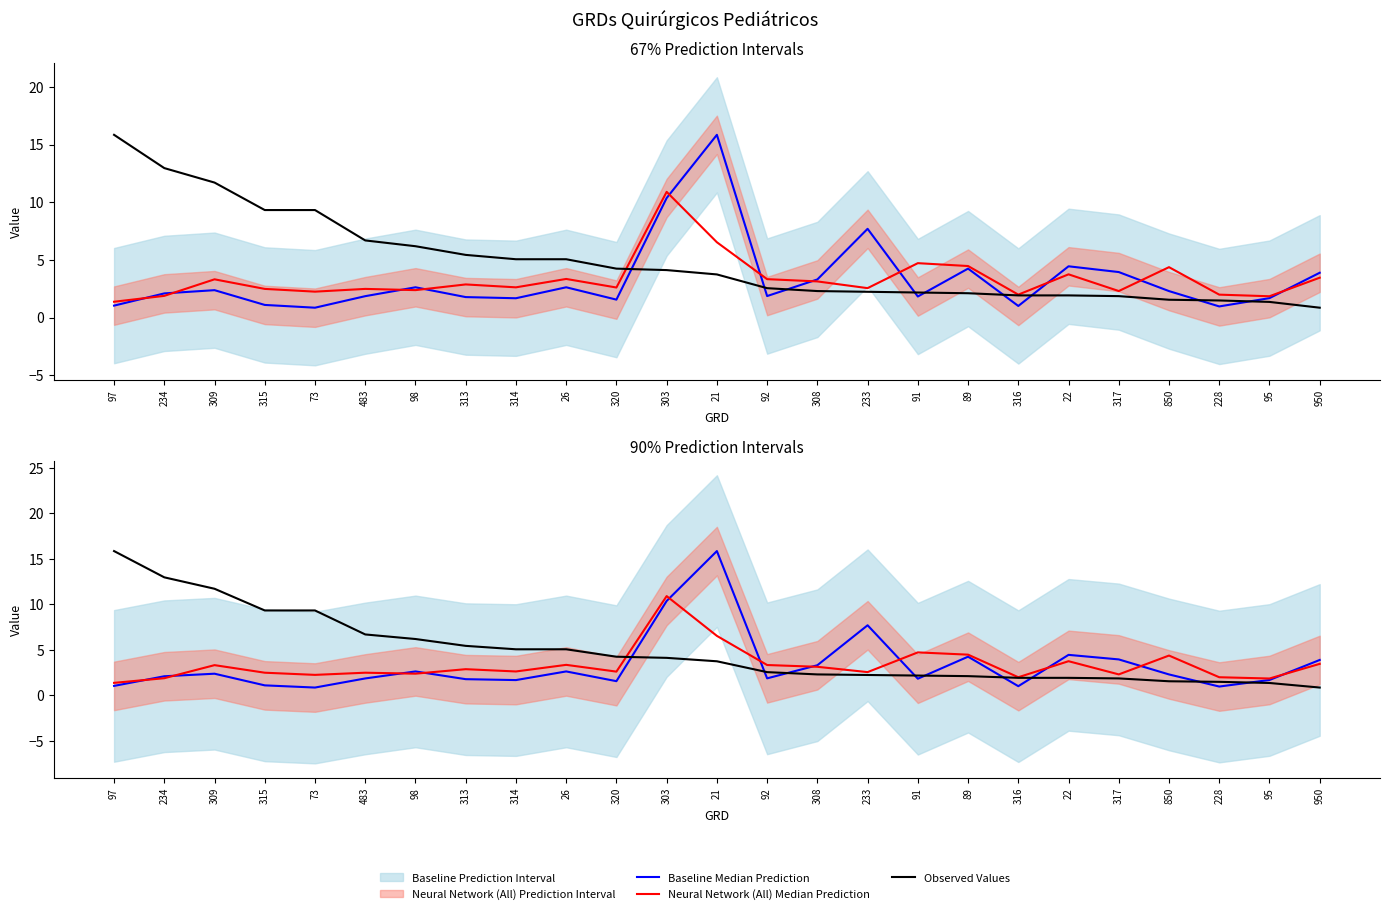

Reading left to right, list all the values displayed in this chart.

Baseline Median Prediction: 97=1.0	234=2.1	309=2.4	315=1.1	73=0.8	483=1.9	98=2.6	313=1.8	314=1.7	26=2.6	320=1.6	303=10.4	21=15.8	92=1.9	308=3.3	233=7.7	91=1.8	89=4.2	316=1.0	22=4.4	317=3.9	850=2.3	228=1.0	95=1.7	950=3.9
Neural Network (All) Median Prediction: 97=1.4	234=1.9	309=3.3	315=2.5	73=2.2	483=2.5	98=2.4	313=2.9	314=2.6	26=3.3	320=2.6	303=10.9	21=6.5	92=3.3	308=3.1	233=2.5	91=4.7	89=4.5	316=2.0	22=3.7	317=2.3	850=4.4	228=2.0	95=1.8	950=3.5
Observed Values: 97=15.8	234=13.0	309=11.7	315=9.3	73=9.3	483=6.7	98=6.2	313=5.4	314=5.1	26=5.1	320=4.2	303=4.1	21=3.7	92=2.5	308=2.3	233=2.2	91=2.2	89=2.1	316=1.9	22=1.9	317=1.9	850=1.5	228=1.5	95=1.4	950=0.8